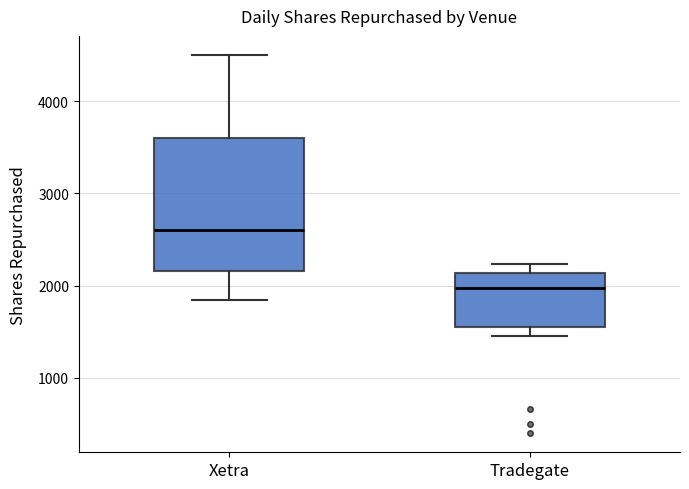

Where is the lower edge of the box for Tradegate on the y-axis? The values are not printed on the chart, so give them approximately, as read against the axis.

1600